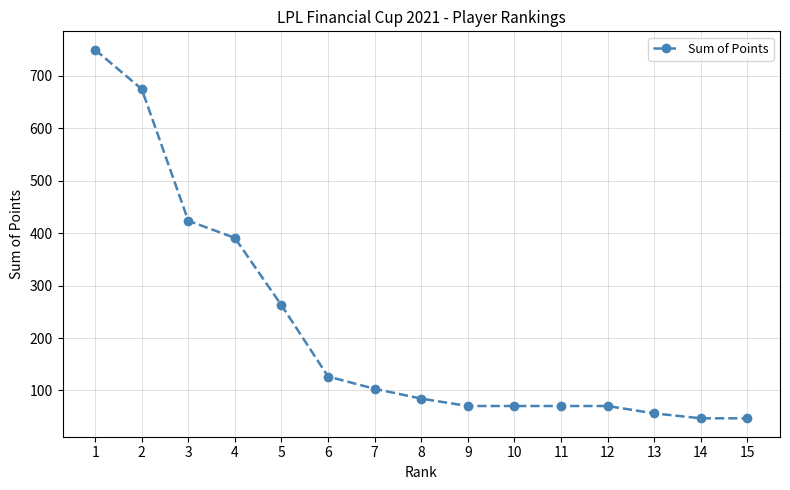

What is the value of the 4th point from the left?

390.9